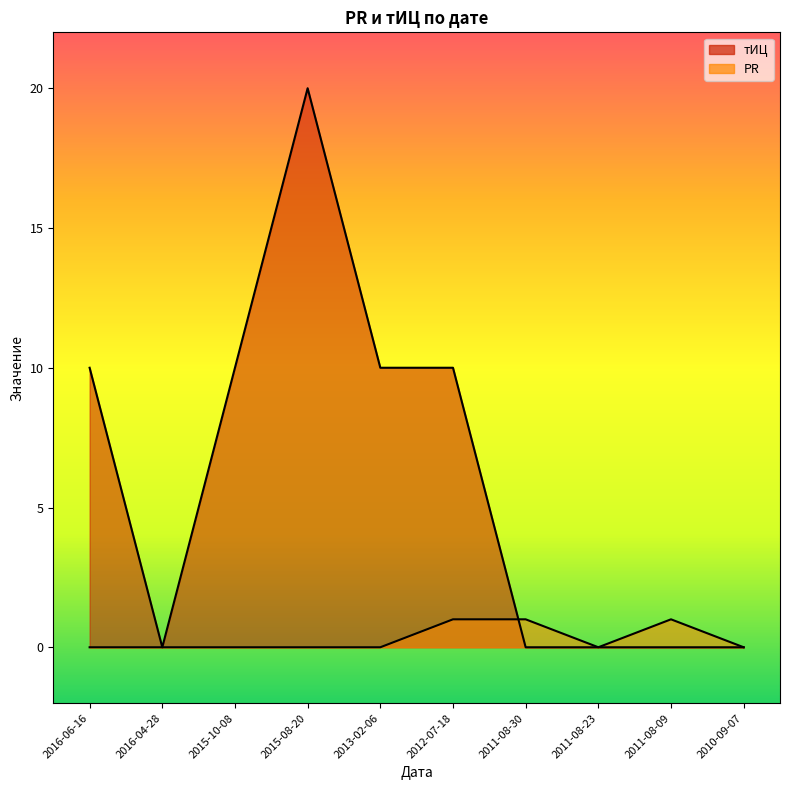

In PR, how many points are lower than both neighbors (excluding endpoints)?

1